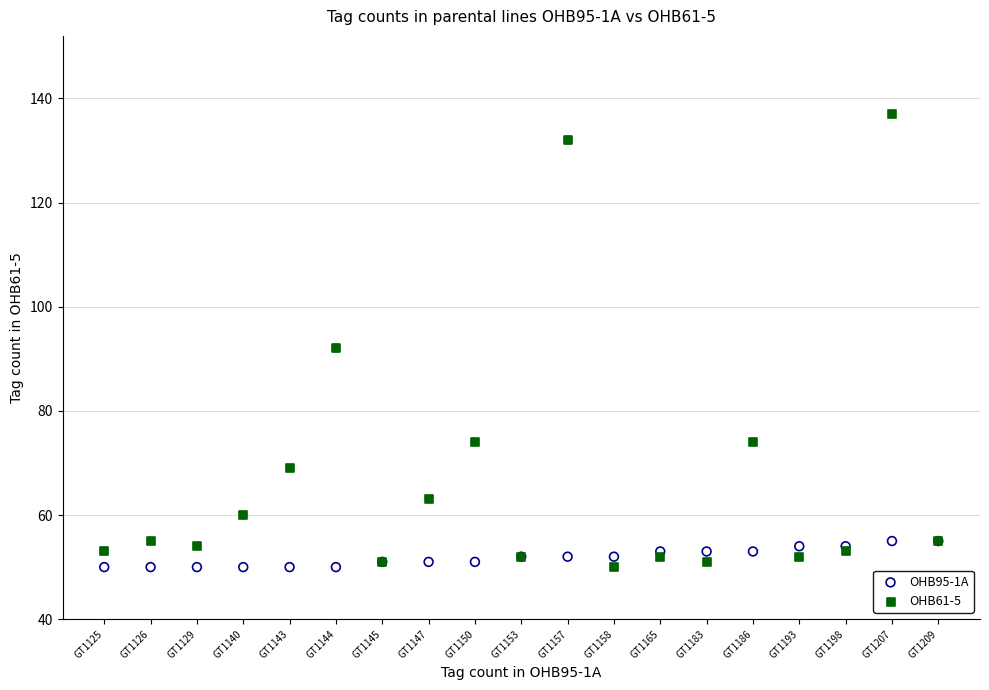

Which series has the widest spread of Y values?

OHB61-5